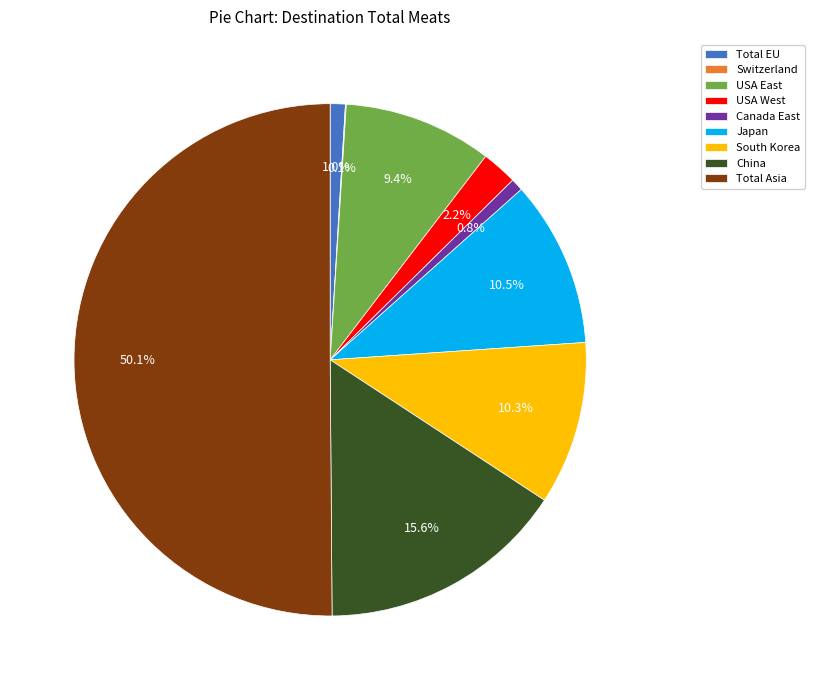

Which slice represents more than half of the pie?

Total Asia